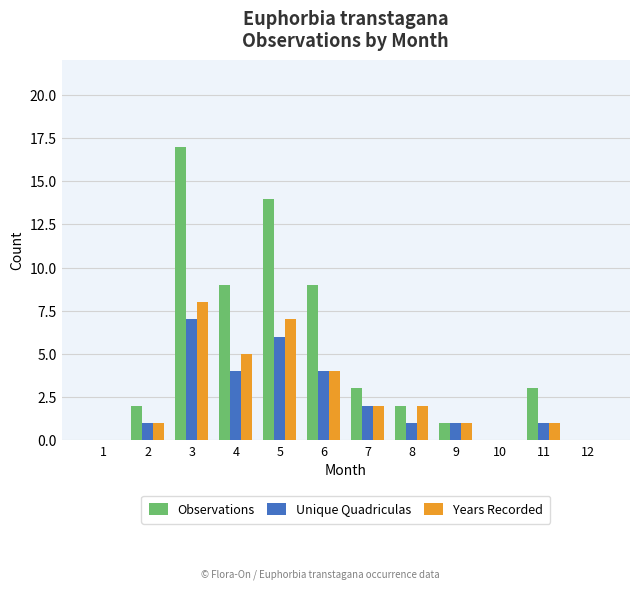

How many data points does each series have?

12